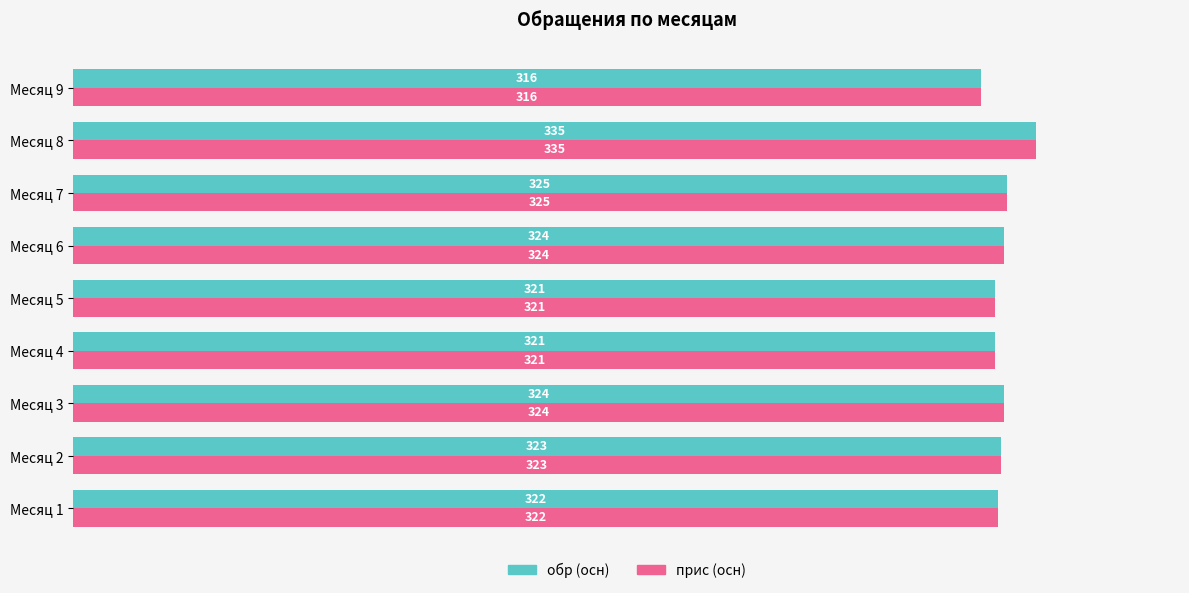

What is the total value across all series at Месяц 3?

648